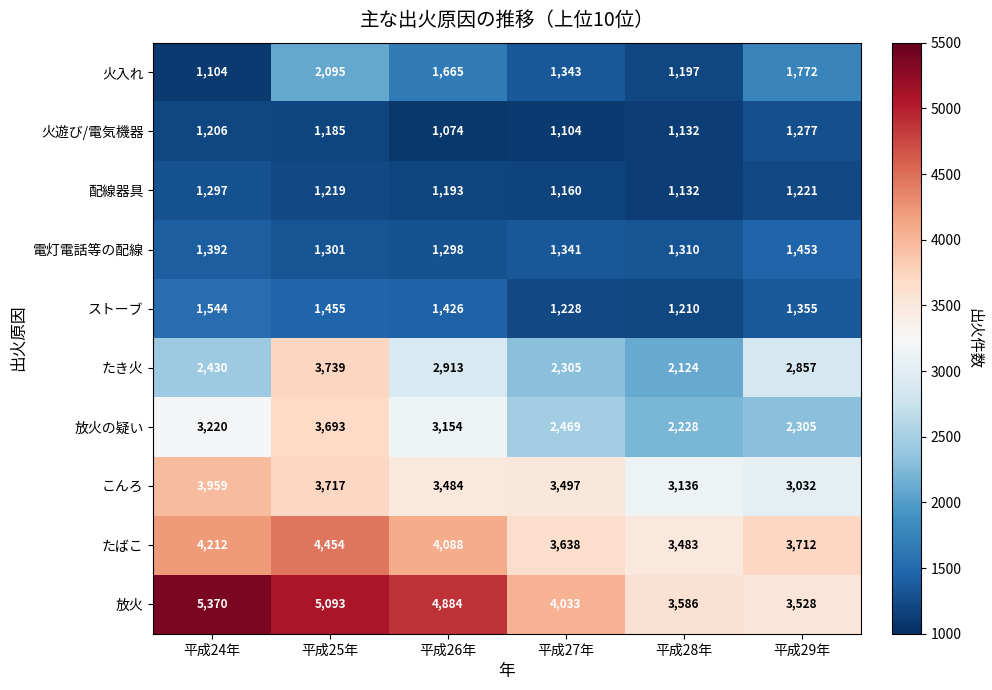

What is the average value of the 配線器具 series?

1204